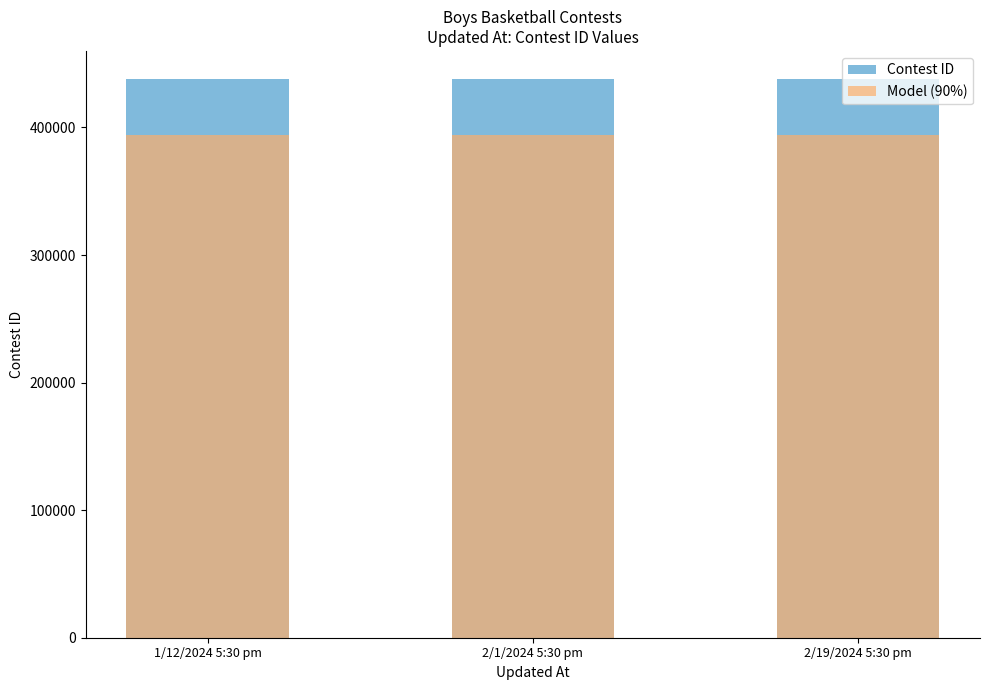

Which series has the largest range (max minus min)?

Contest ID